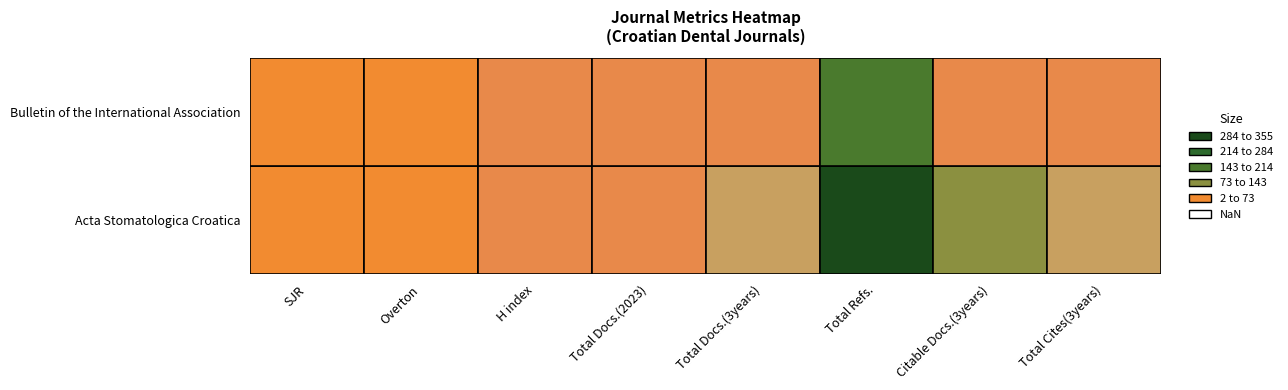

Is it true that Bulletin of the International Association equals 0.1 at 0?

False